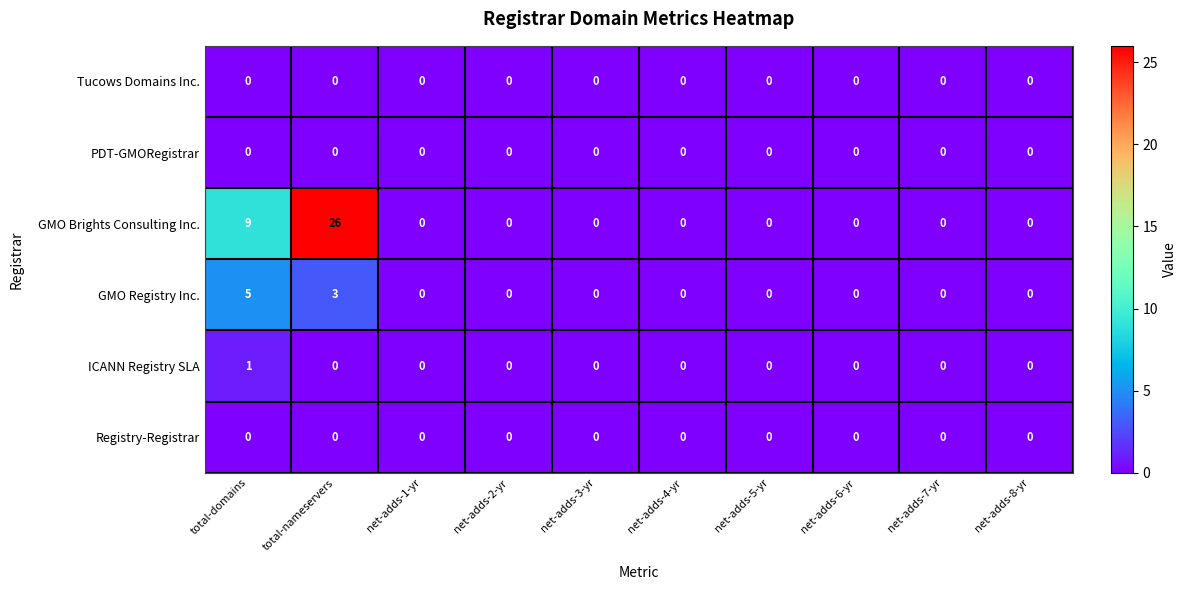

Count the number of data series in this chart.

6